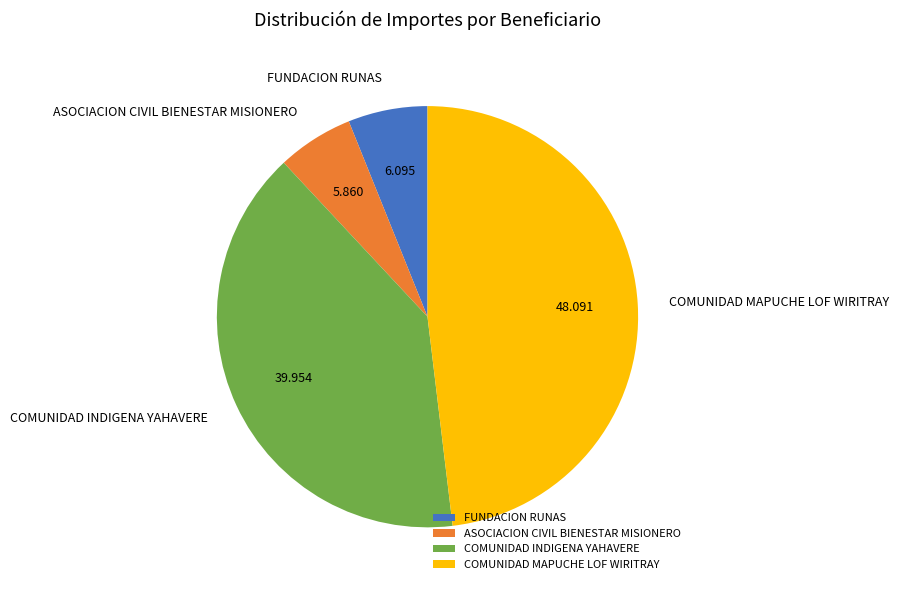

Does any single category account for the majority?

No